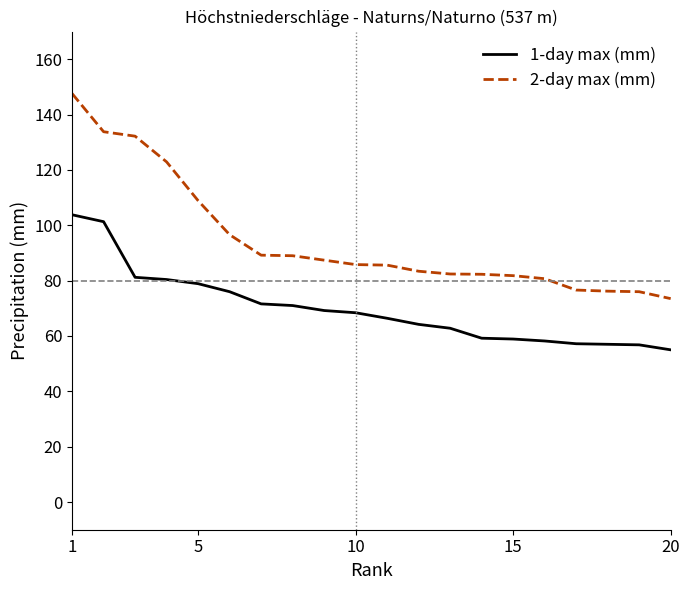

Which series has the largest total across all categories?

2-day max (mm)